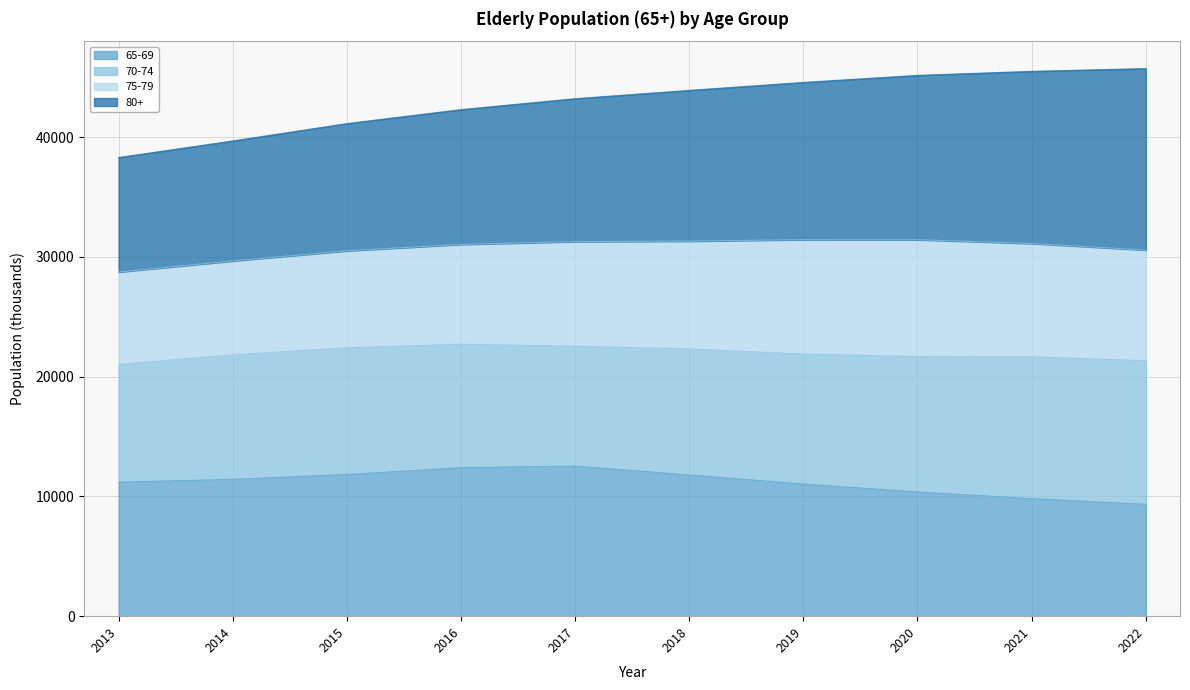

At how many categories does at least one series exceed 41218?

7